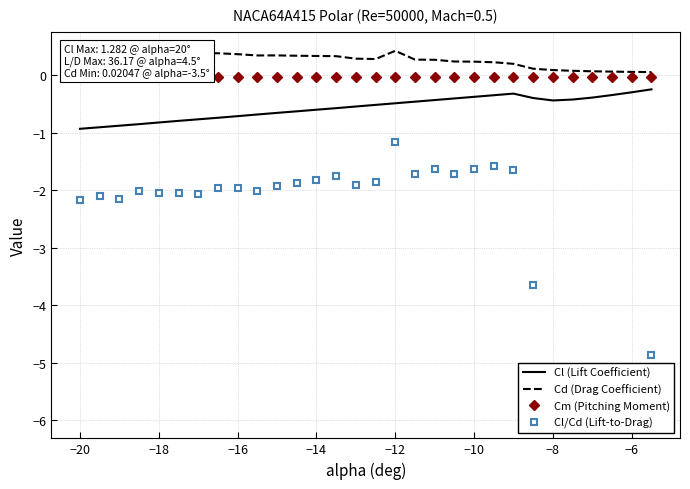

True or false: Cl (Lift Coefficient) has a value of -0.5 at −18.

False